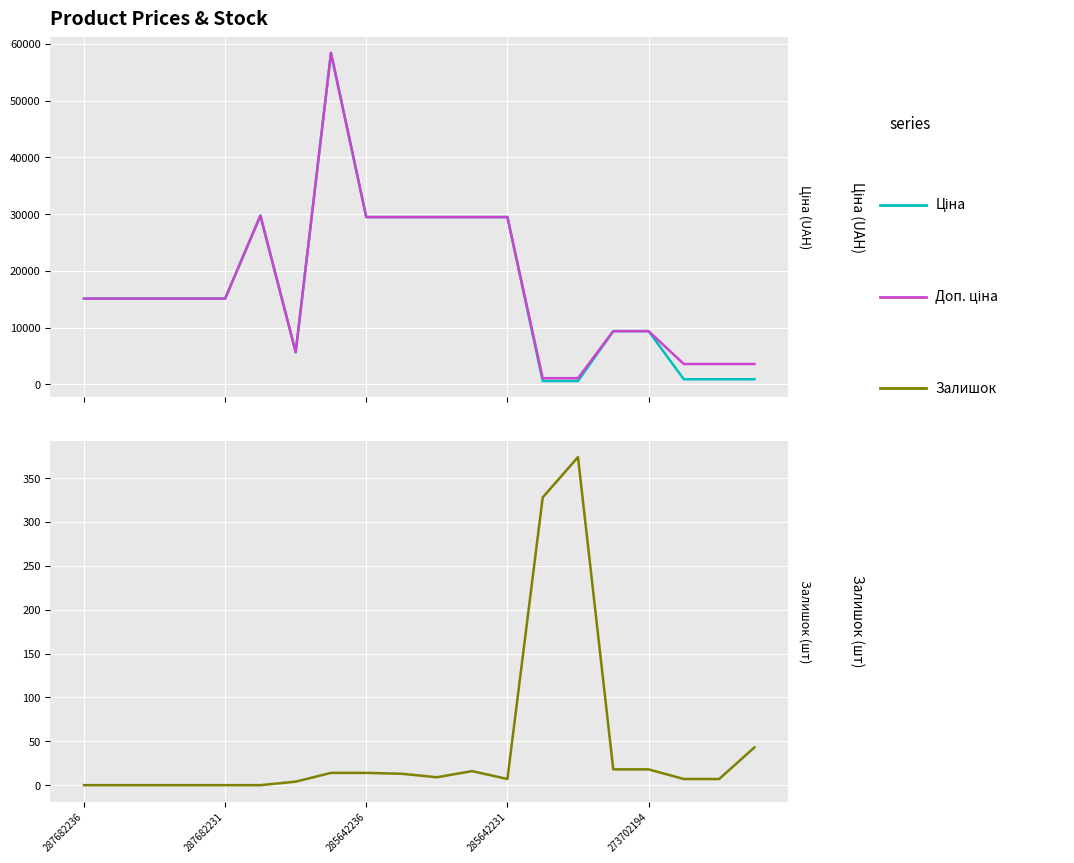

Rank the series by their maximum value, from lowest to highest.

Залишок, Ціна, Доп. ціна